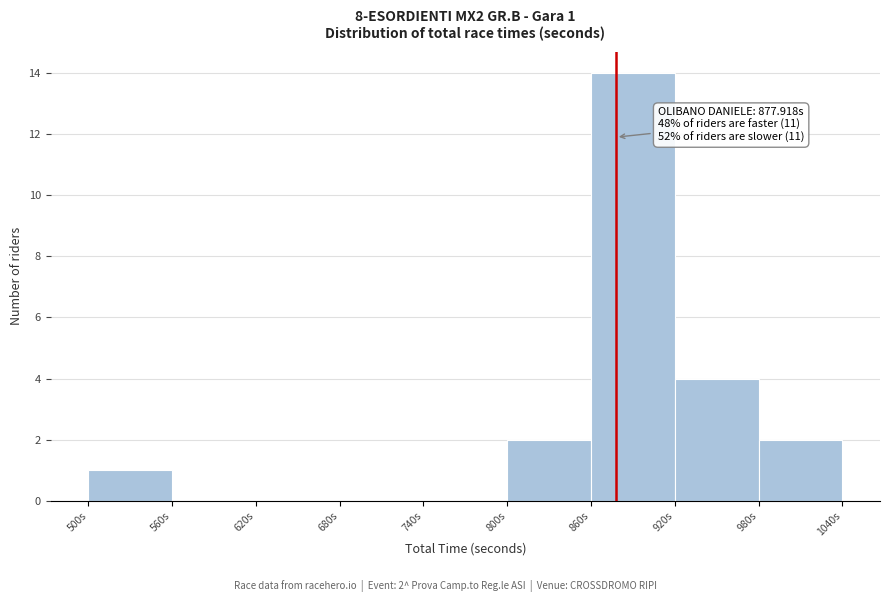

Which range on the x-axis has the tallest bar?

860 to 920